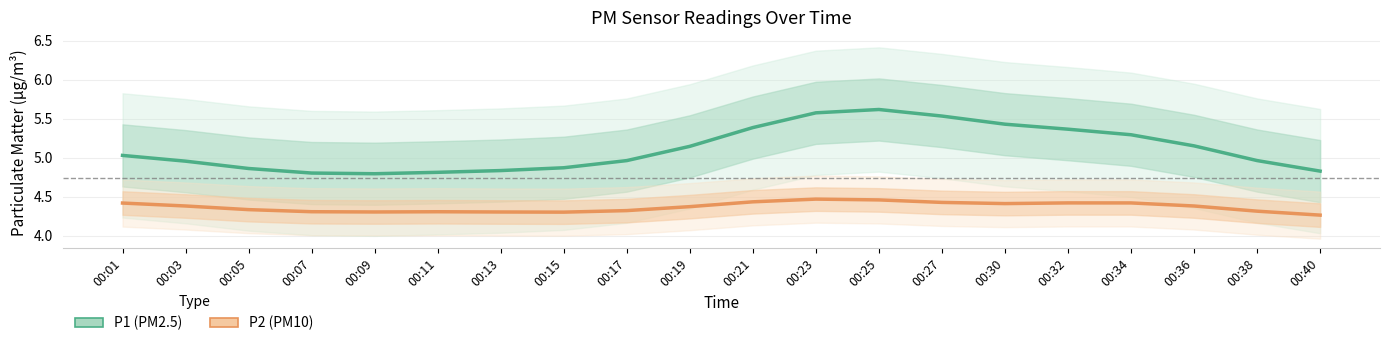

The value of P1 at 00:27 is 2.4. True or false?

False